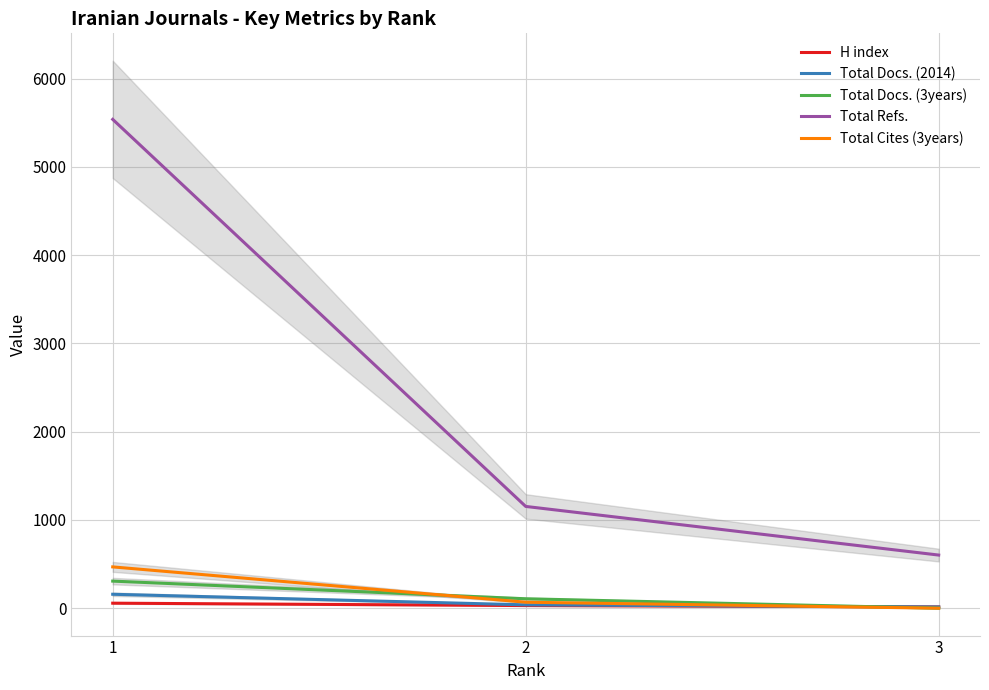

How many lines are shown in the chart?

5